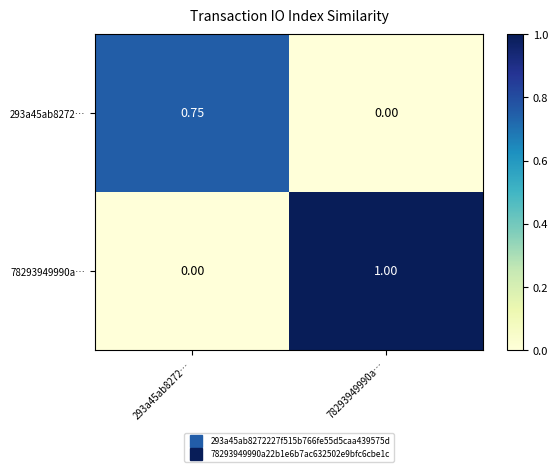

Is the value of 293a45ab8272… at 293a45ab8272… greater than the value of 78293949990a… at 293a45ab8272…?

Yes